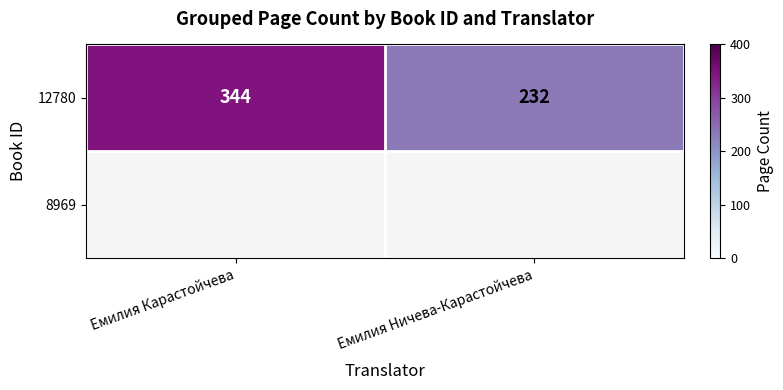

Rank the categories by 12780 value from highest to lowest.

Емилия Карастойчева, Емилия Ничева-Карастойчева